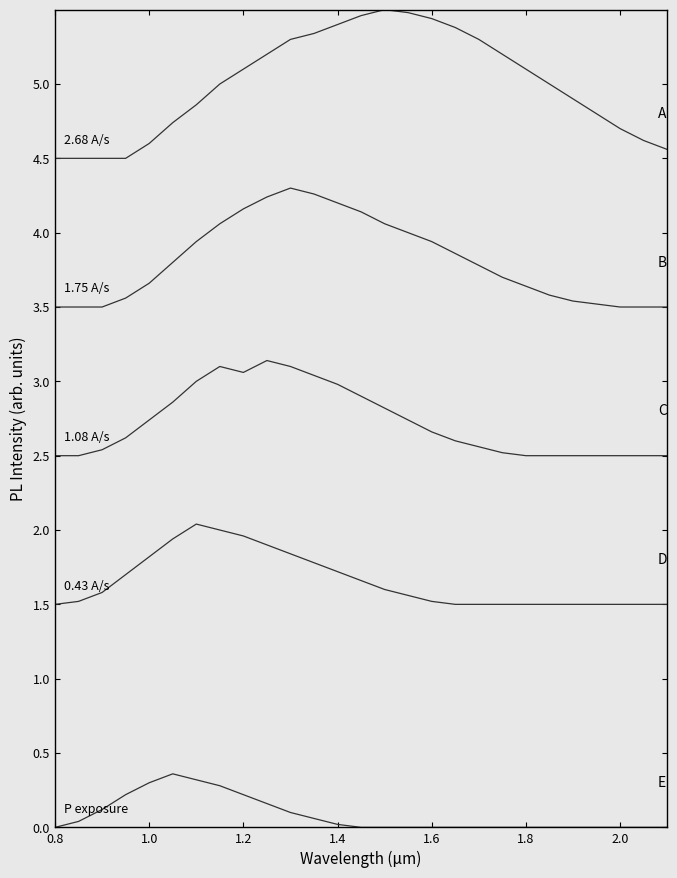

Is this an area chart (filled region under the line)?

No